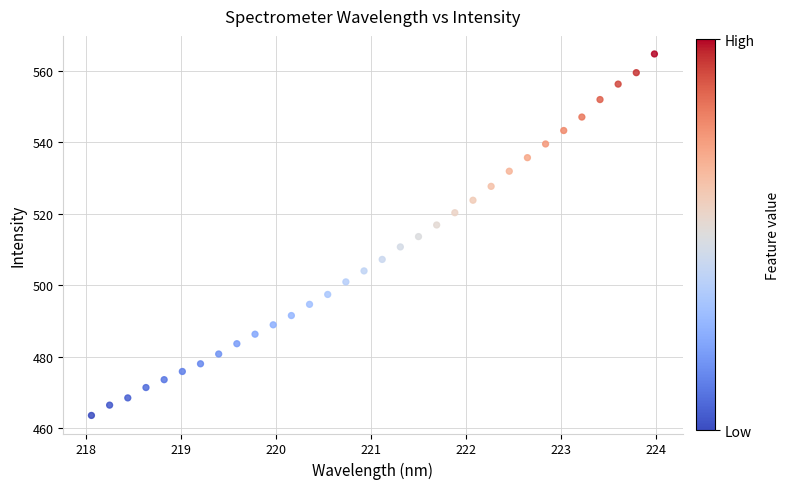

What is the range of X values (max minus min)?

5.9